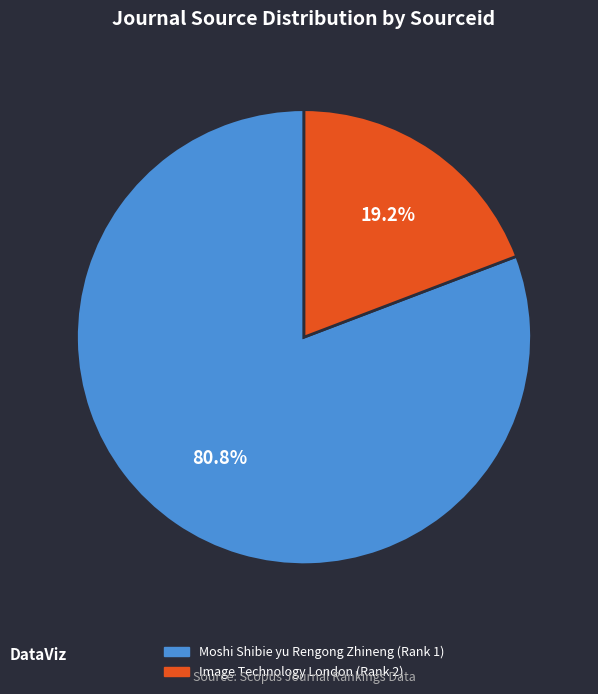

What is the largest slice in the pie chart?

Moshi Shibie yu Rengong Zhineng (Rank 1)